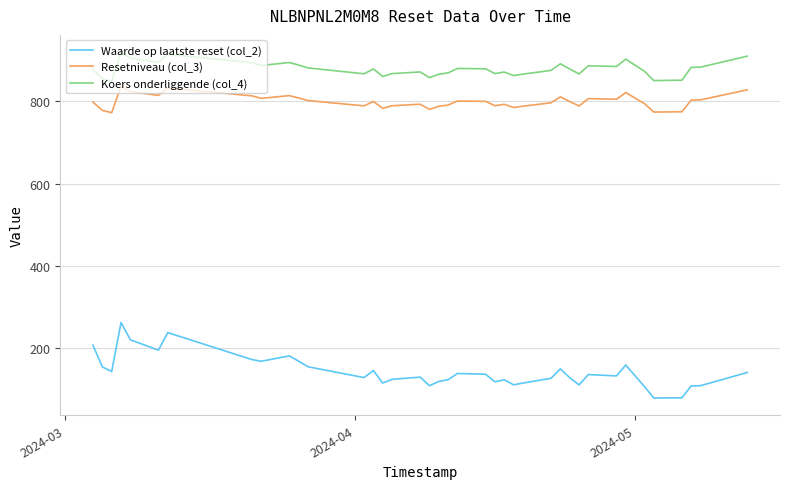

What is the minimum value shown in the chart?

79.0